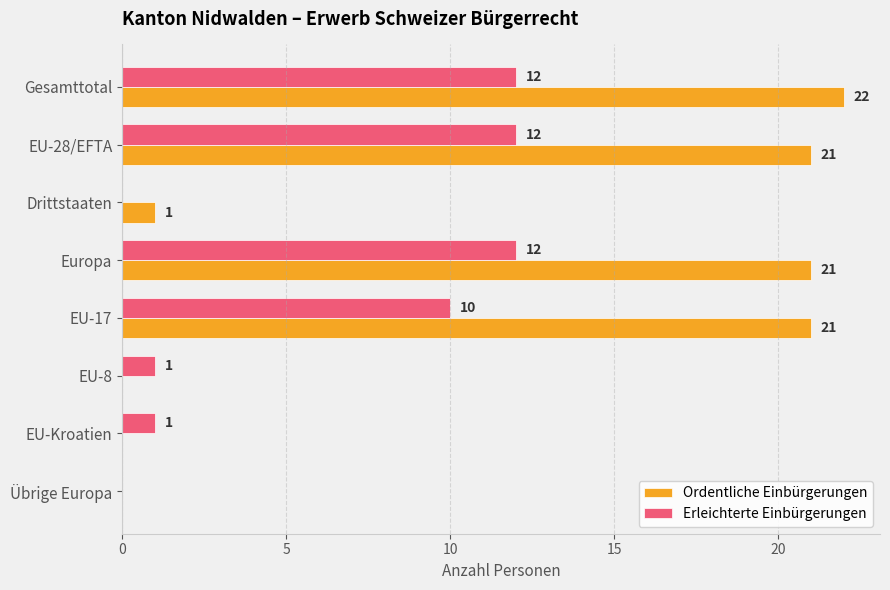

Which label corresponds to the largest value in the chart?

Gesamttotal